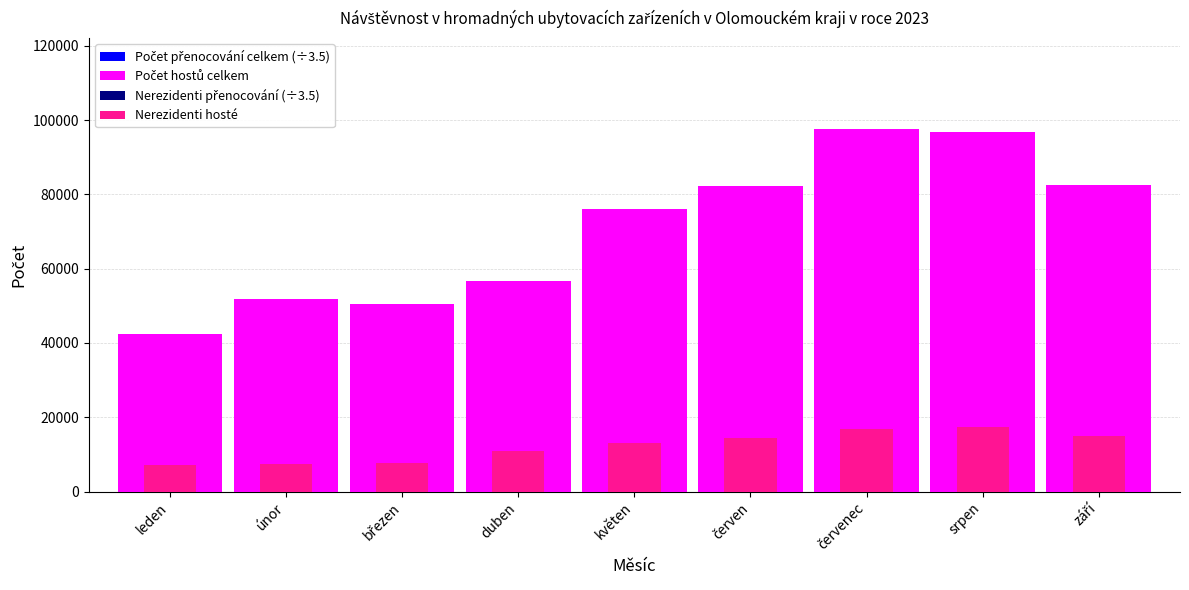

The value of Počet hostů celkem at červenec is 131022.9. True or false?

False